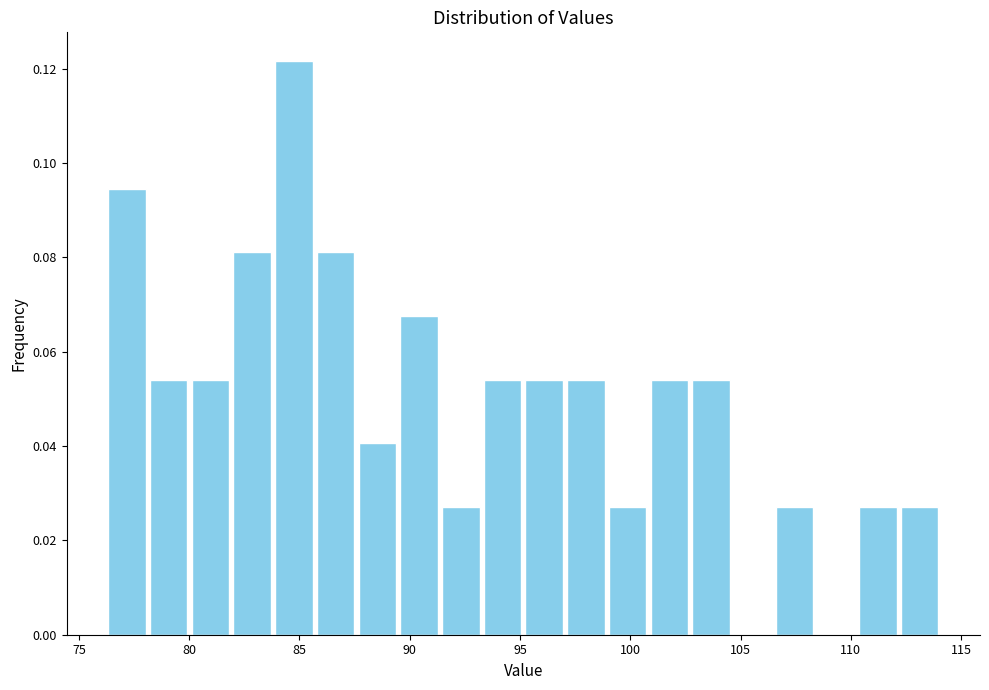

Around what value on the x-axis is the tallest bar? Give the approximate position of its centre, as read against the axis.

84.5